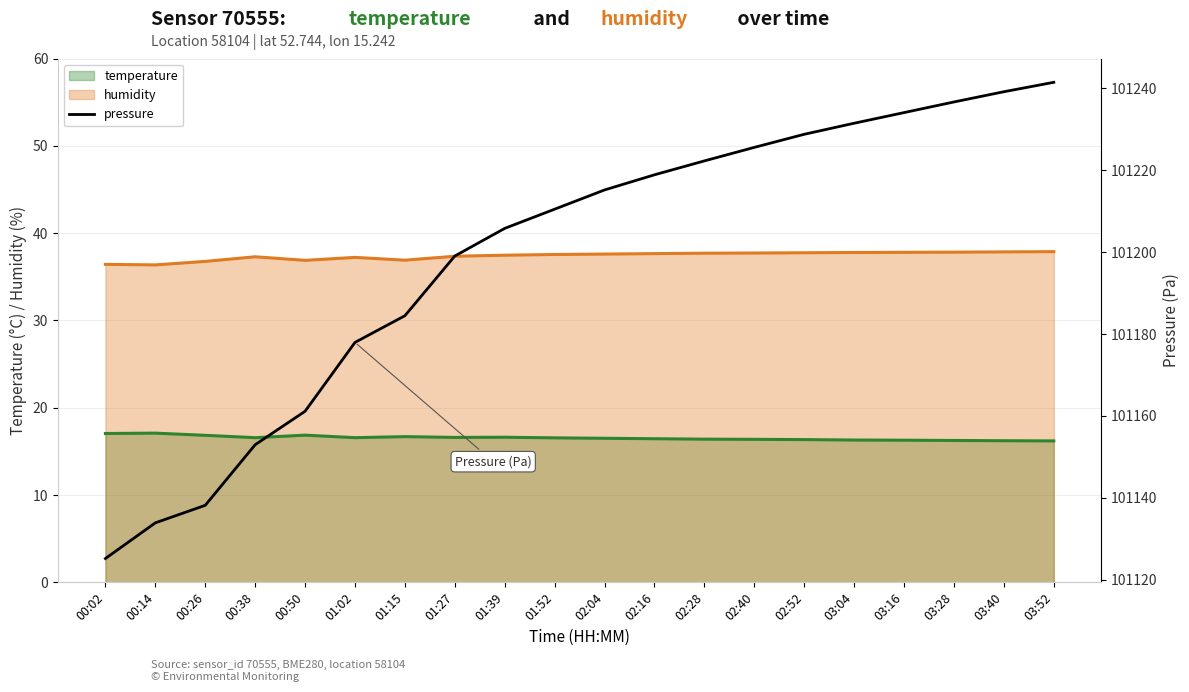

Is it true that humidity equals 57.9 at 03:40?

False